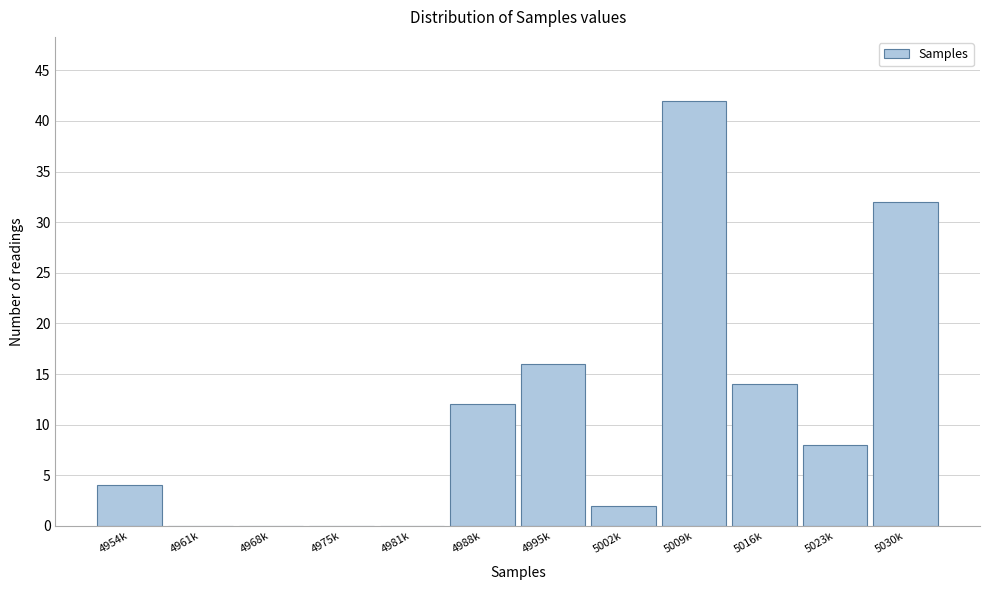

Reading left to right, list all the values displayed in this chart.

4954k=4	4961k=0	4968k=0	4975k=0	4981k=0	4988k=12	4995k=16	5002k=2	5009k=42	5016k=14	5023k=8	5030k=32